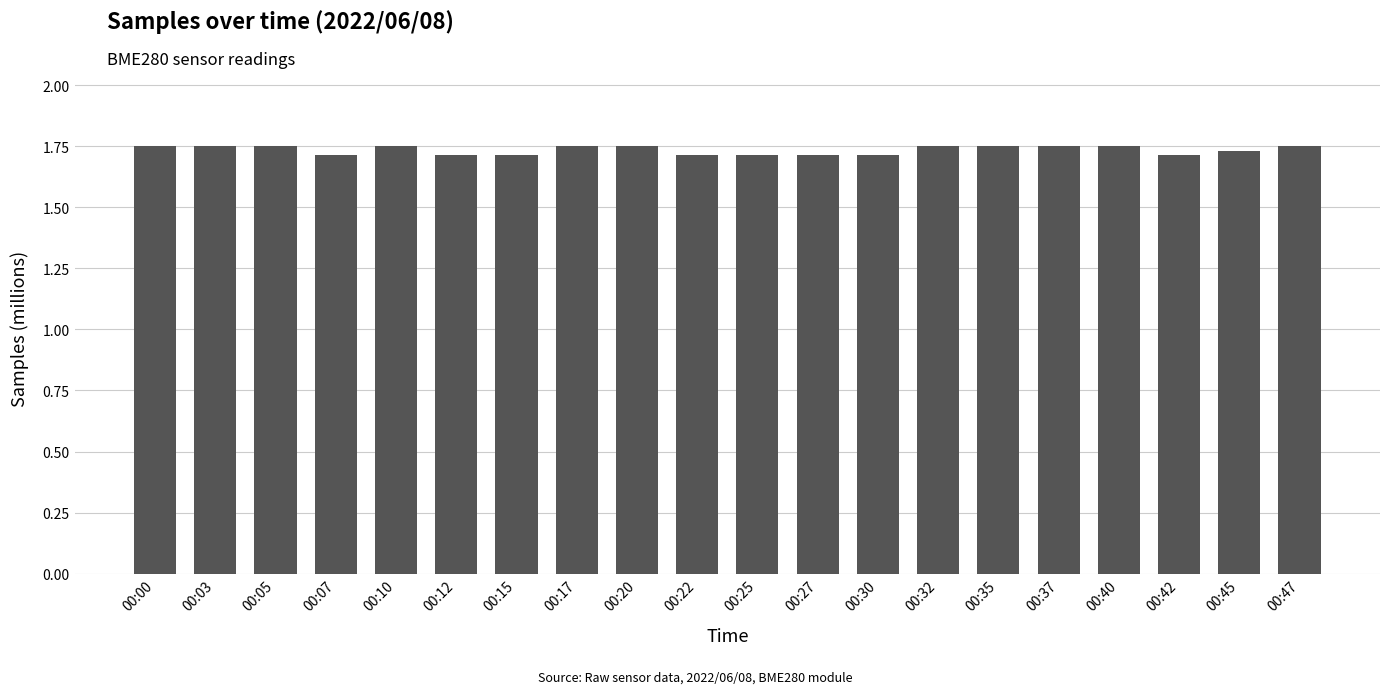

Count the values in the range 1 to 2.

20